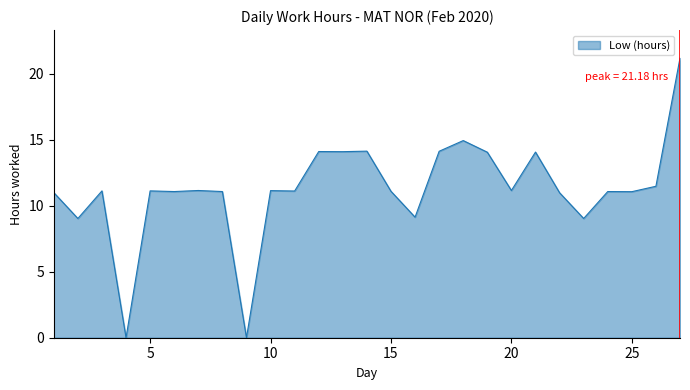

What is the maximum value shown in the chart?

21.2